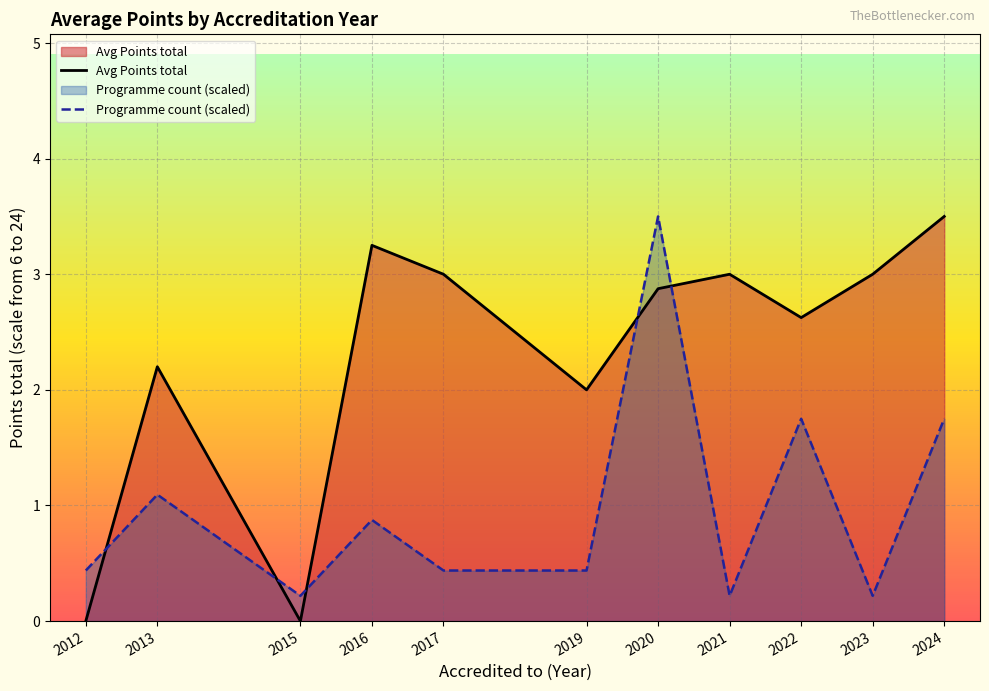

Which series changed the most between 2016 and 2021?

Programme count (scaled)